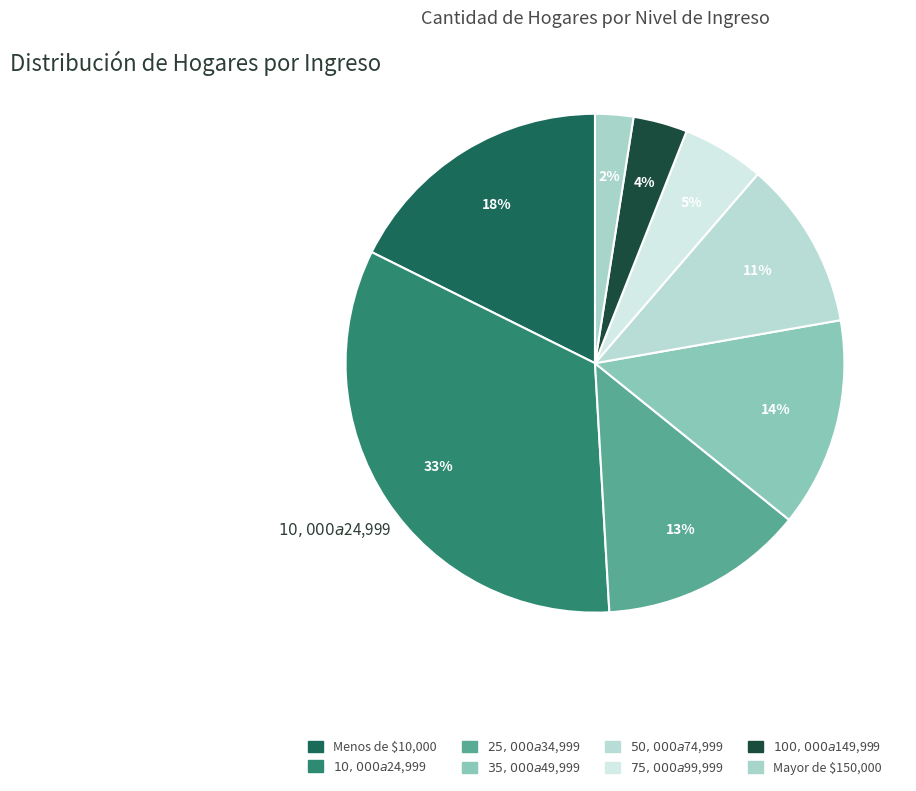

Count the number of slices in the pie.

8